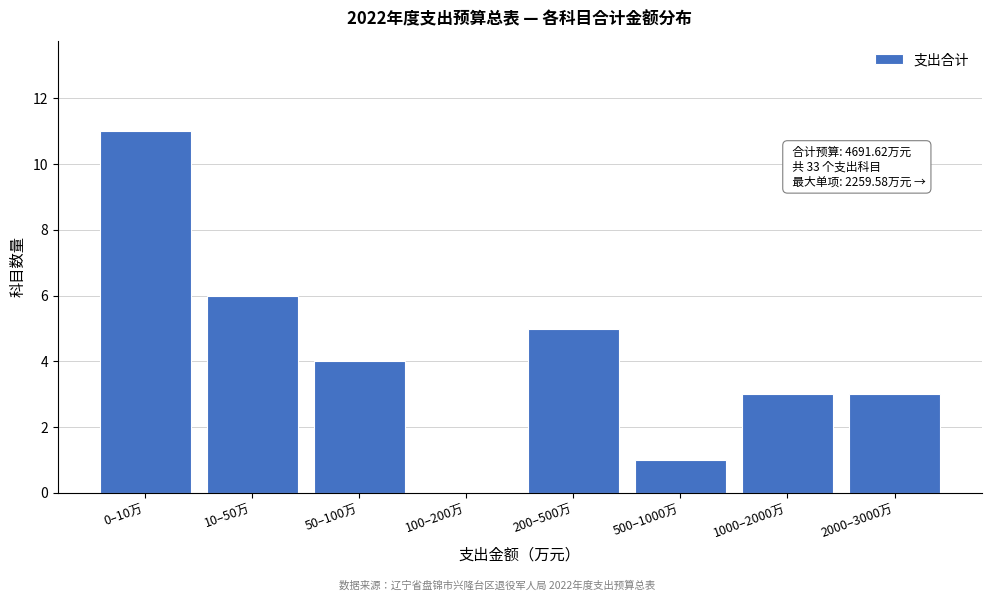

Reading right to left, what are all the values shown in this chart?

2000–3000万=3	1000–2000万=3	500–1000万=1	200–500万=5	100–200万=0	50–100万=4	10–50万=6	0–10万=11